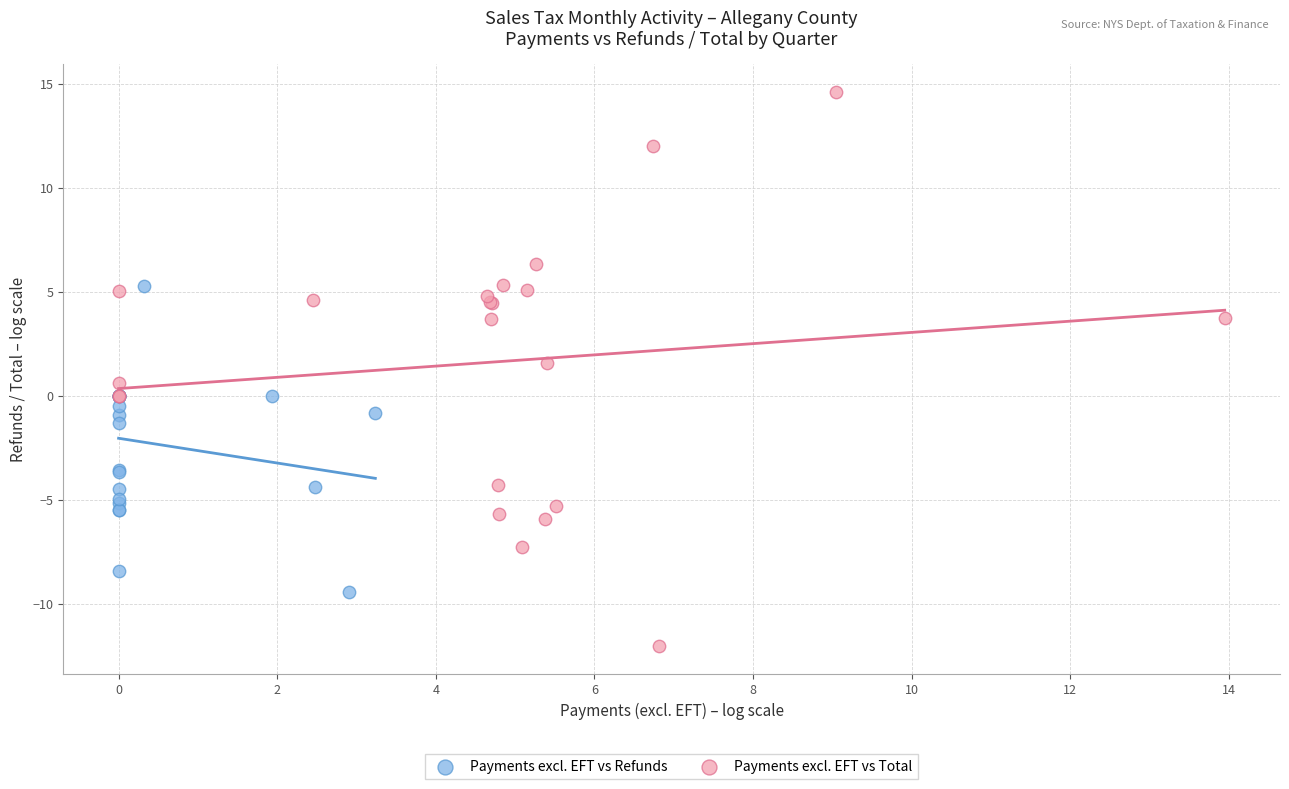

Which series reaches the maximum Y coordinate?

Payments excl. EFT vs Total